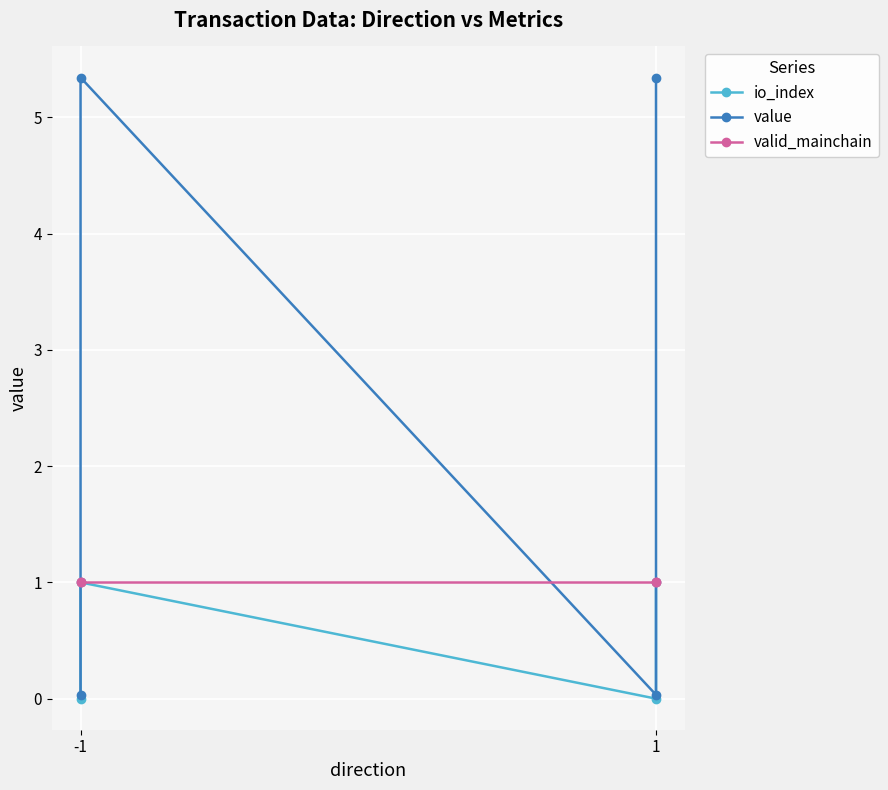

What is the difference between the maximum and minimum values in the value series?

5.3